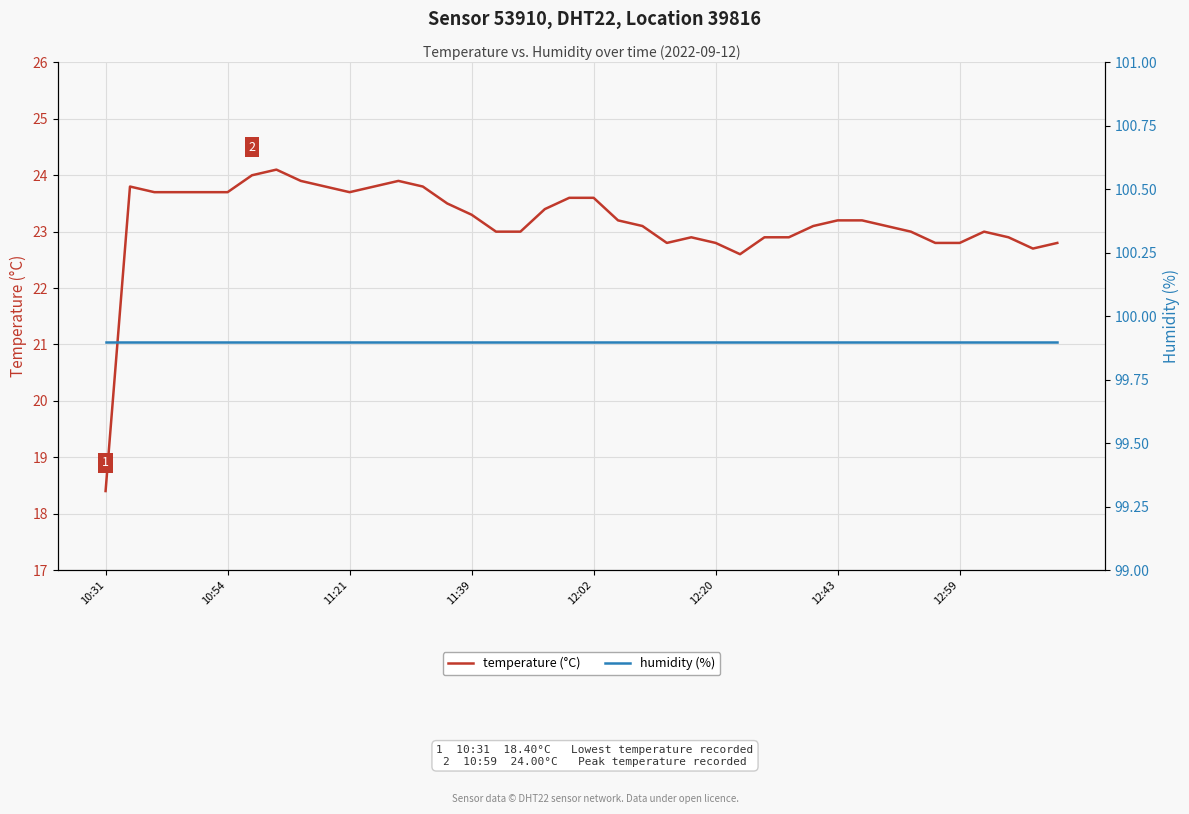

The value of temperature (°C) at 12:20 is 14.9. True or false?

False